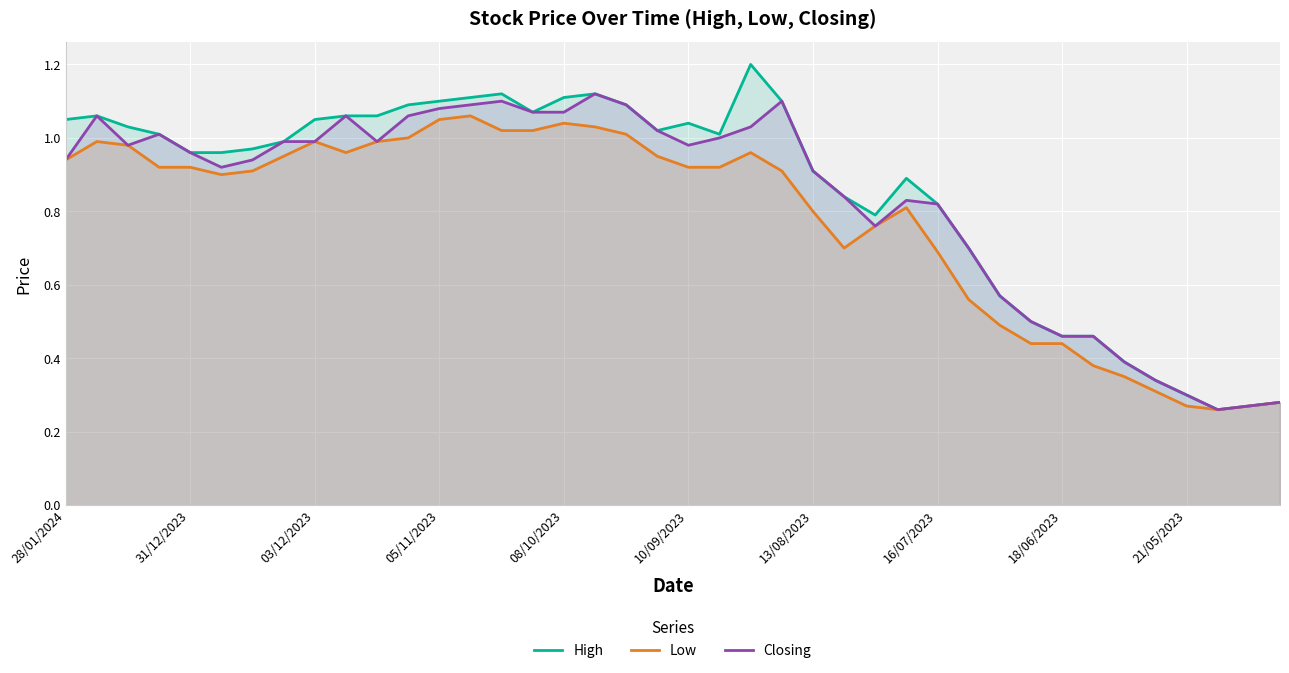

What is the value of the Closing point at the 40th from the left?

0.3